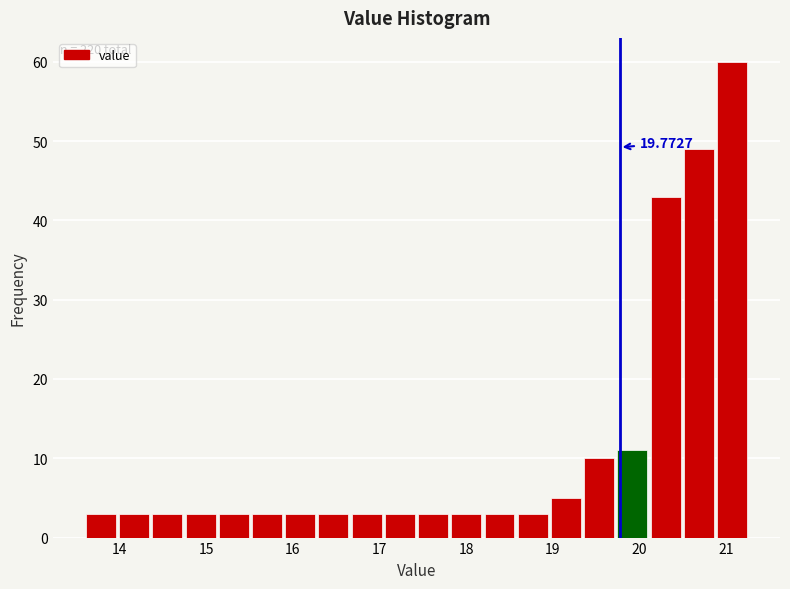

Around what value on the x-axis is the tallest bar? Give the approximate position of its centre, as read against the axis.

21.1